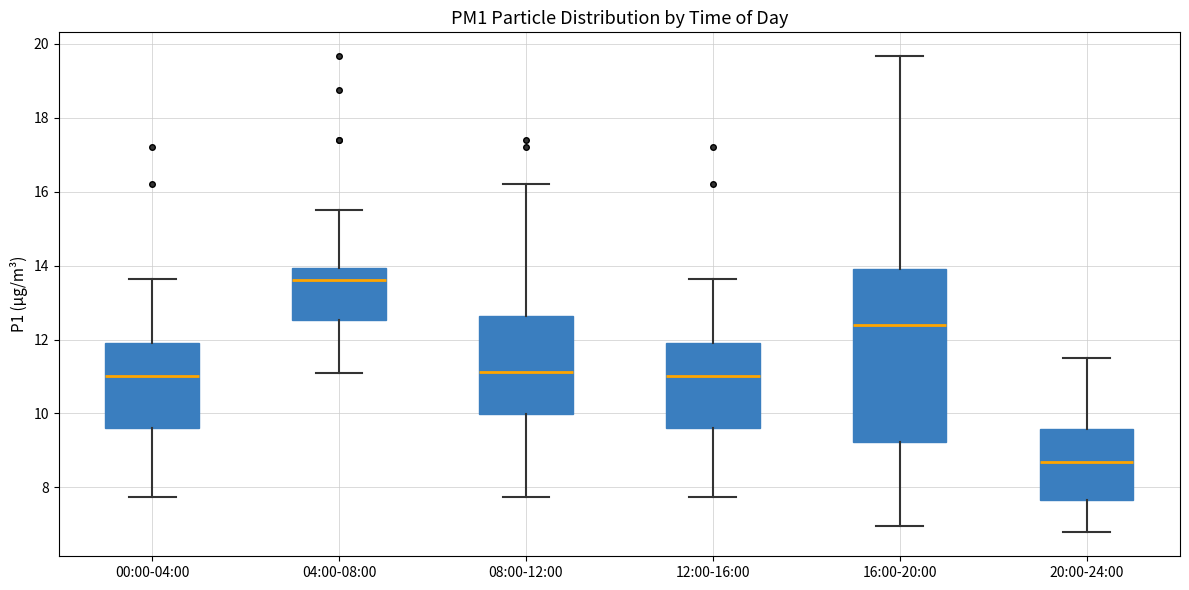

Which box is the tallest, from its lower edge to its upper edge?

16:00-20:00